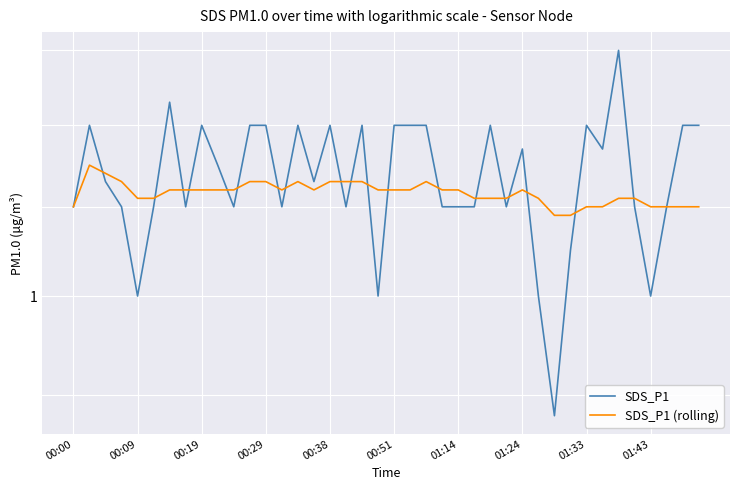

How many values in the SDS_P1 series exceed 1?

35